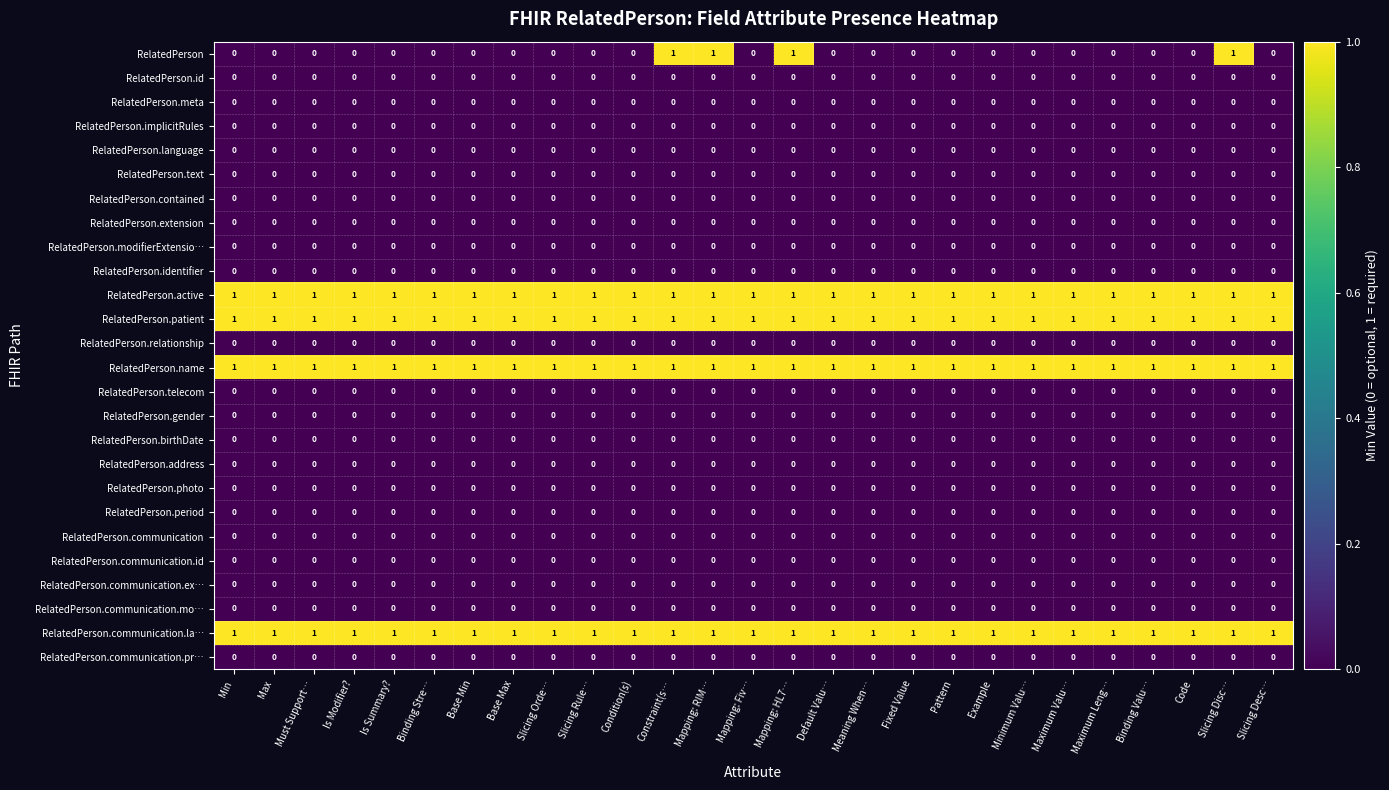

Which series changed the most between Is Summary? and Slicing Disc…?

RelatedPerson